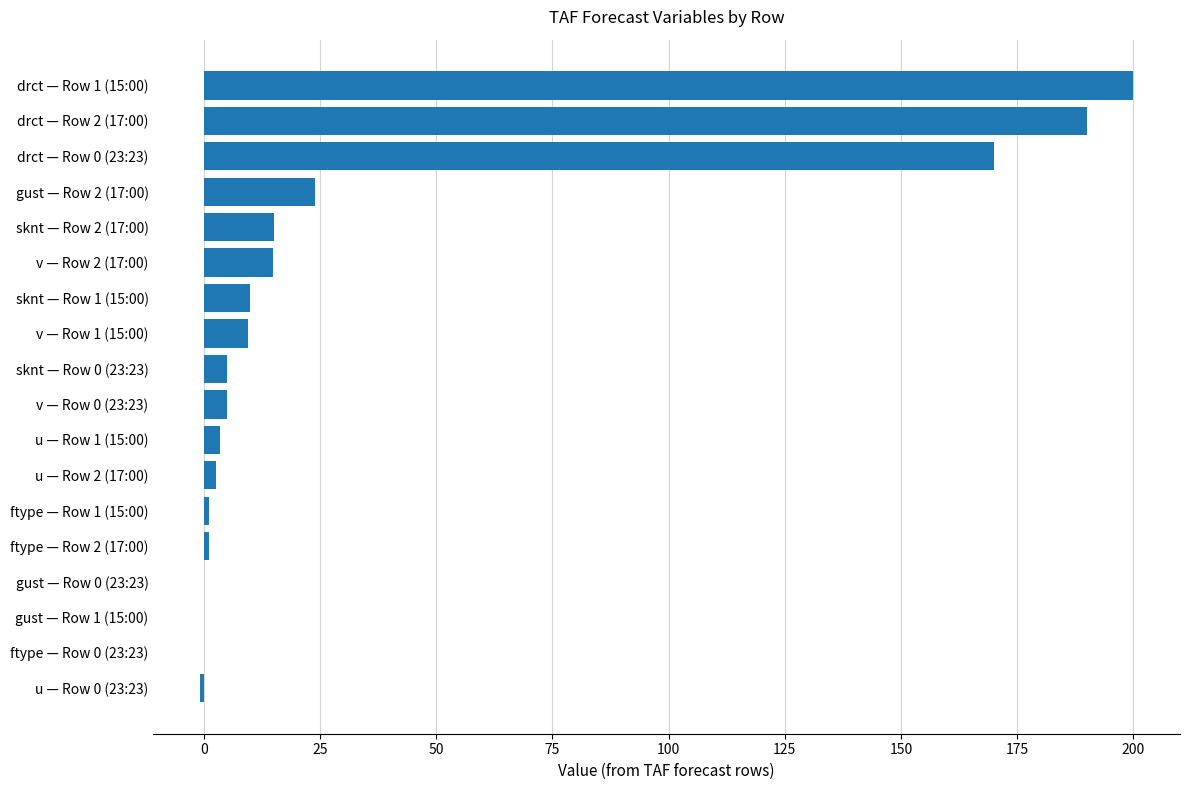

What is the sum of the values at sknt — Row 2 (17:00) and v — Row 1 (15:00)?

24.4